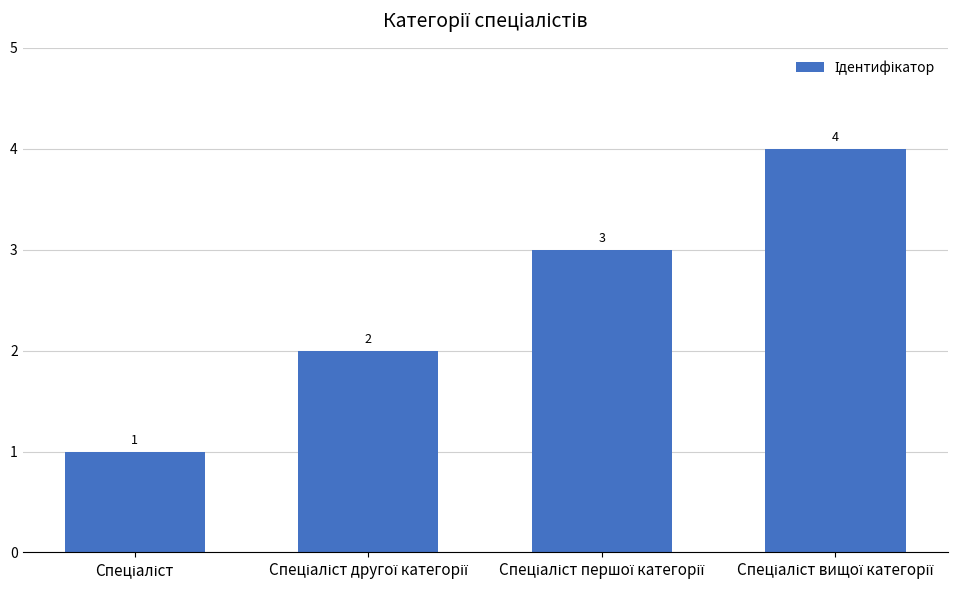

What is the greatest value displayed?

4